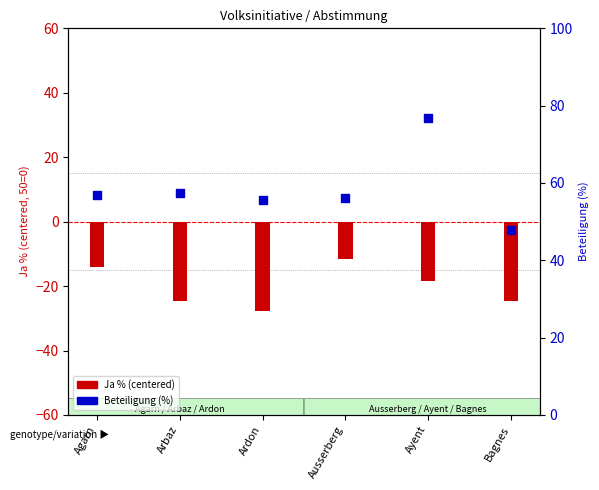

At which category is the sum across all series the highest?

Ayent